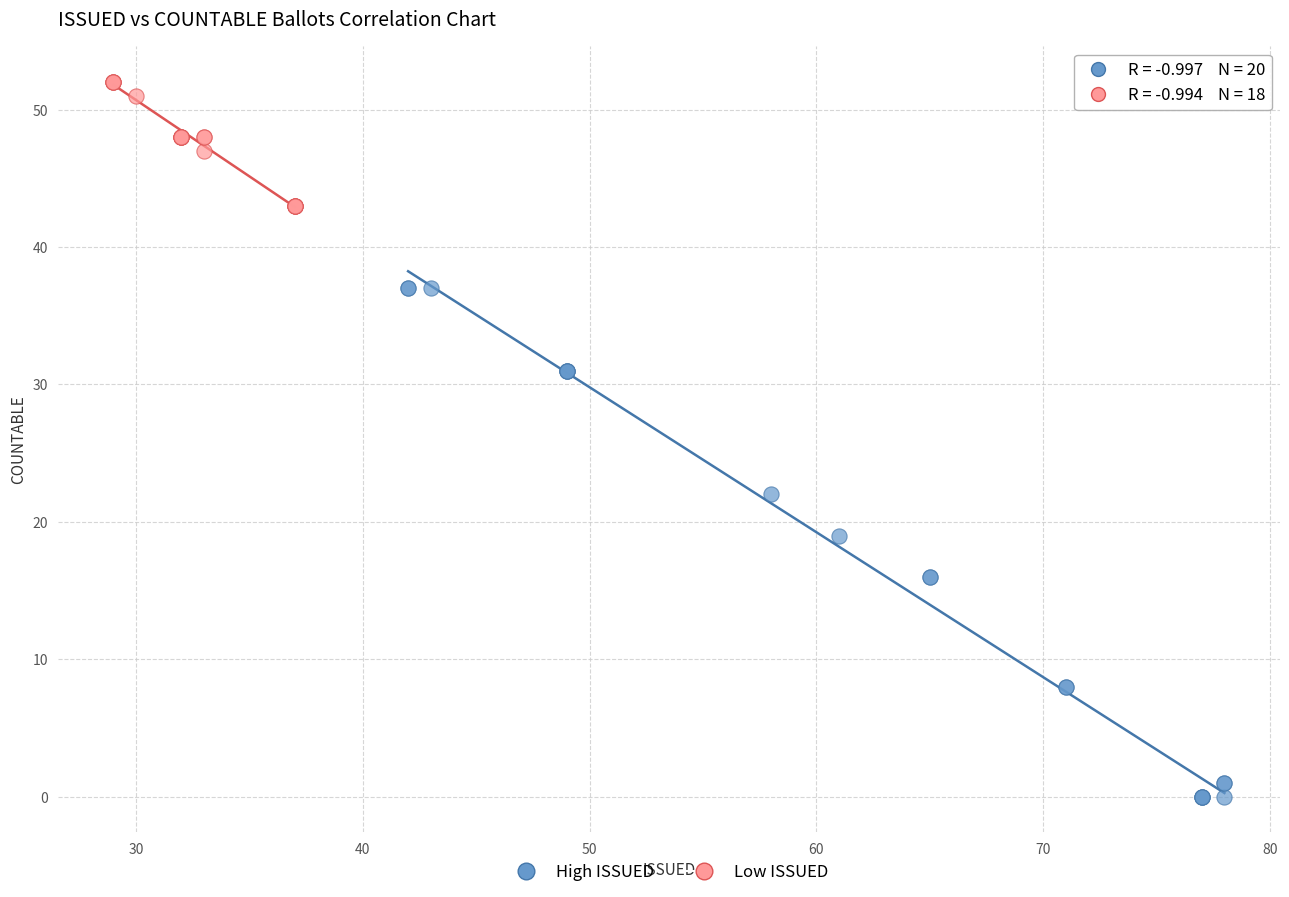

Which series contains the lowest Y value?

High ISSUED